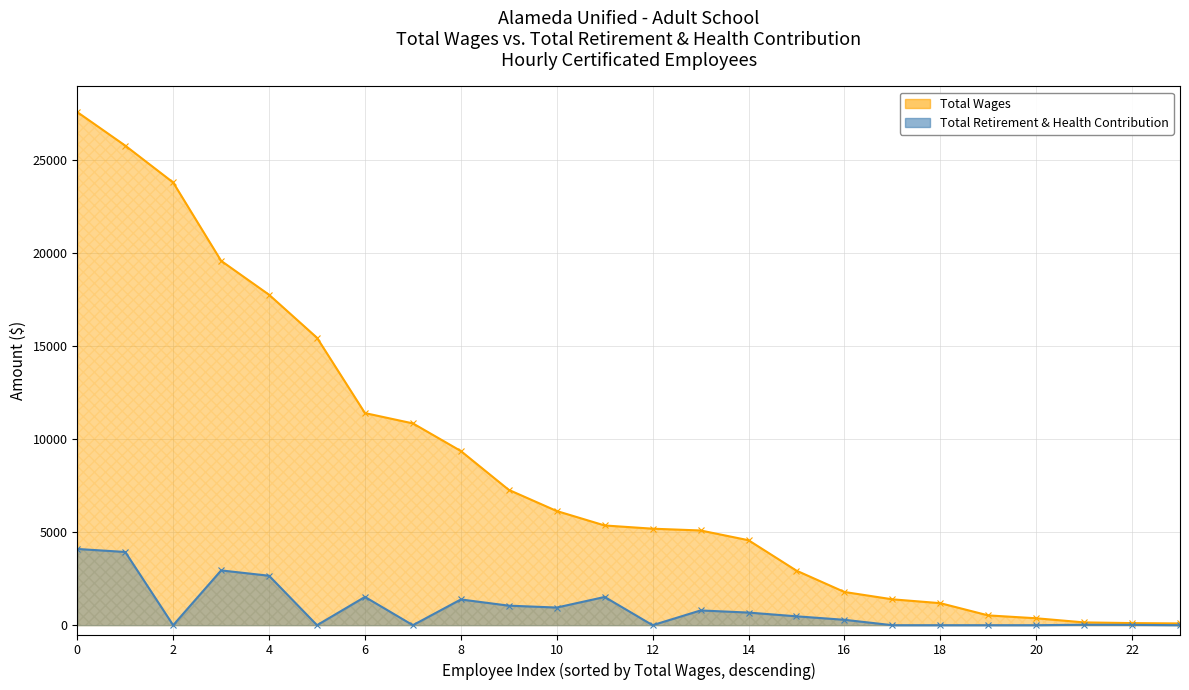

At how many categories does at least one series exceed 6812?

10